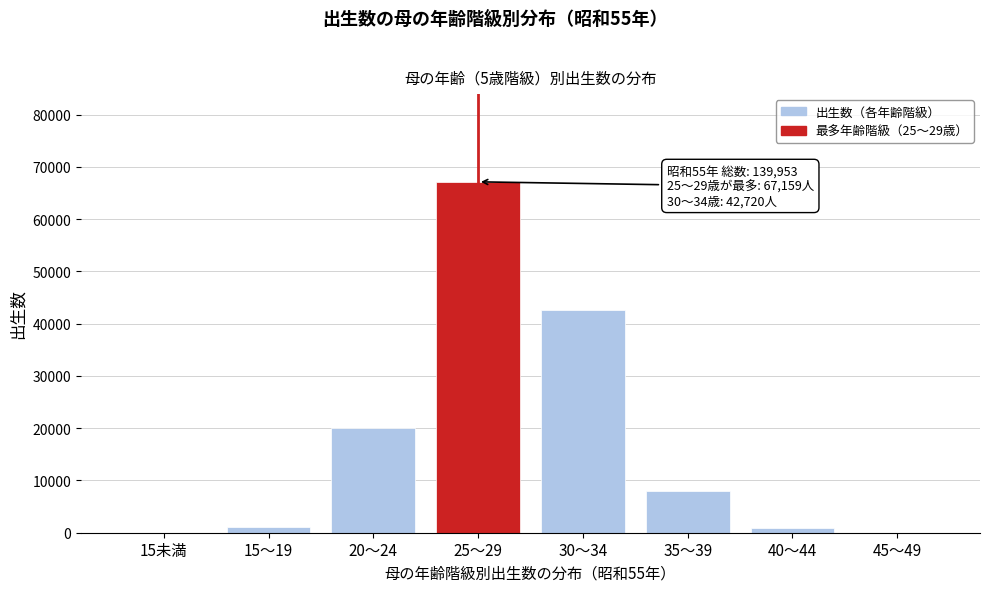

What is the sum of all values?

139914